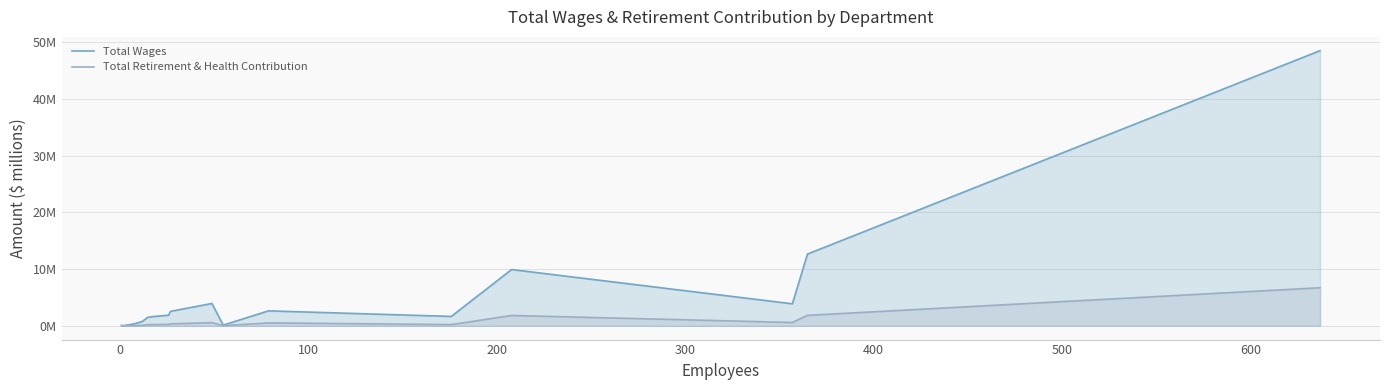

What is the highest value of the Total Retirement & Health Contribution series?

6.7